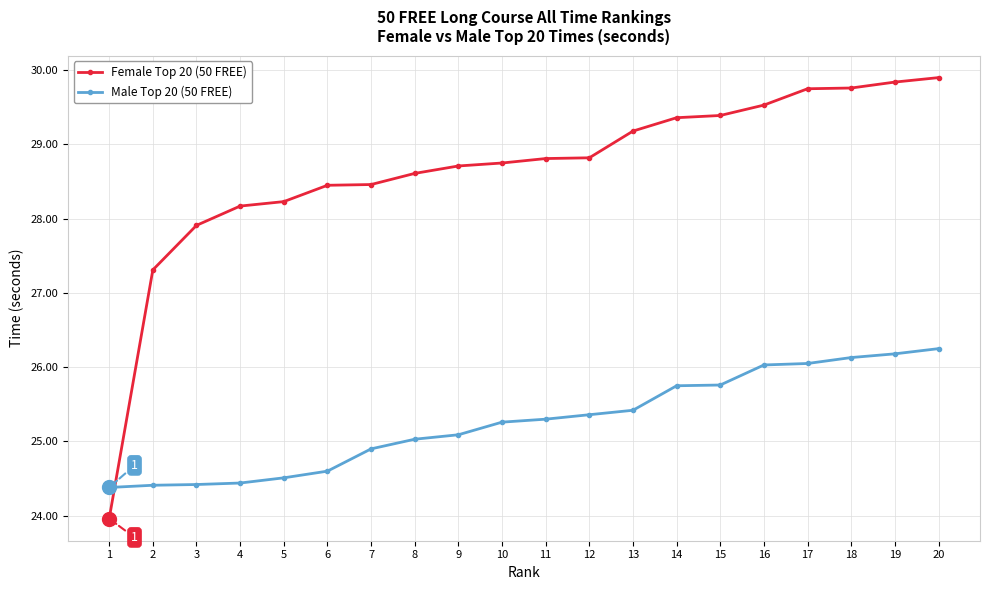

At which category does the chart reach its minimum across all series?

1